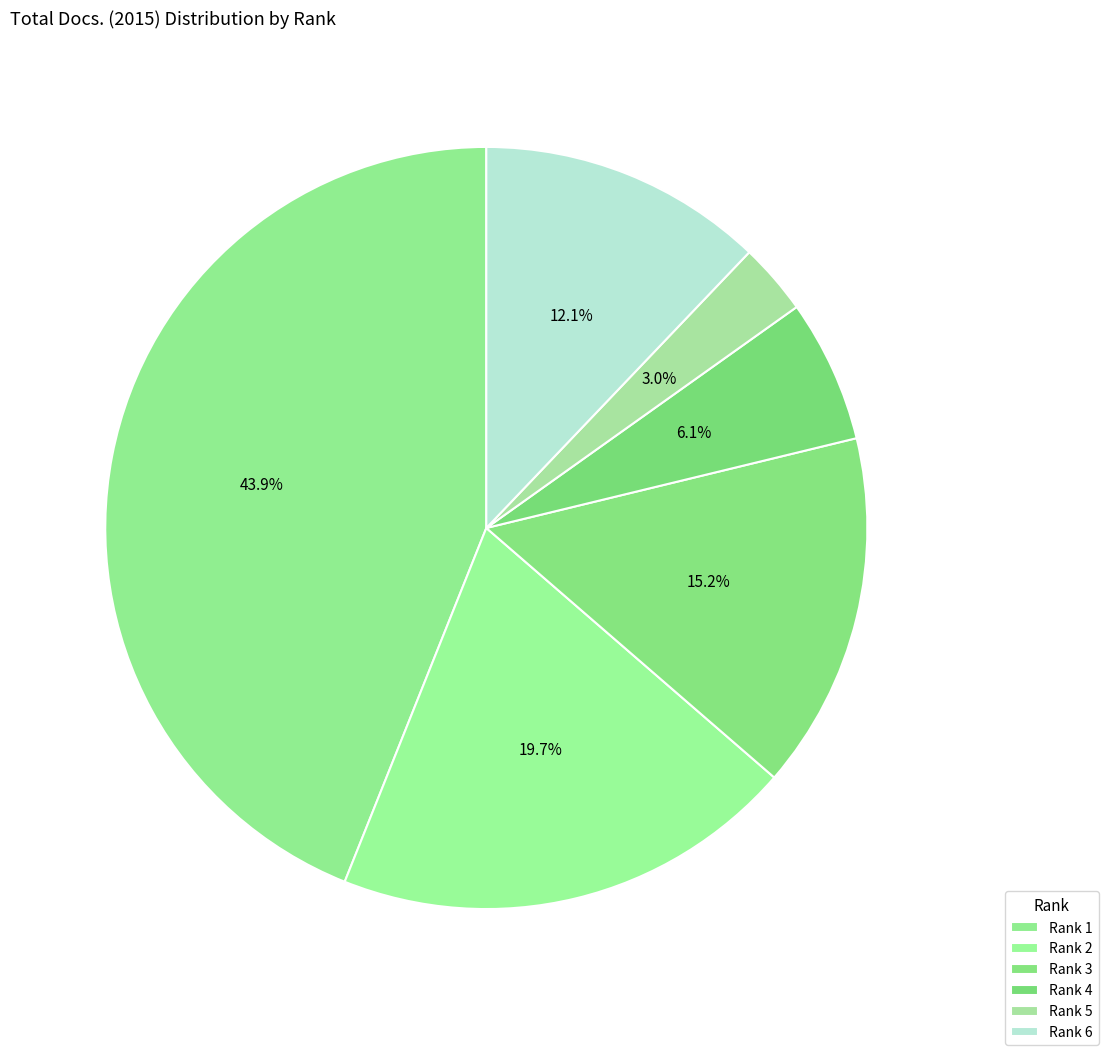

Is it true that Rank 4 is 1% of the pie?

False